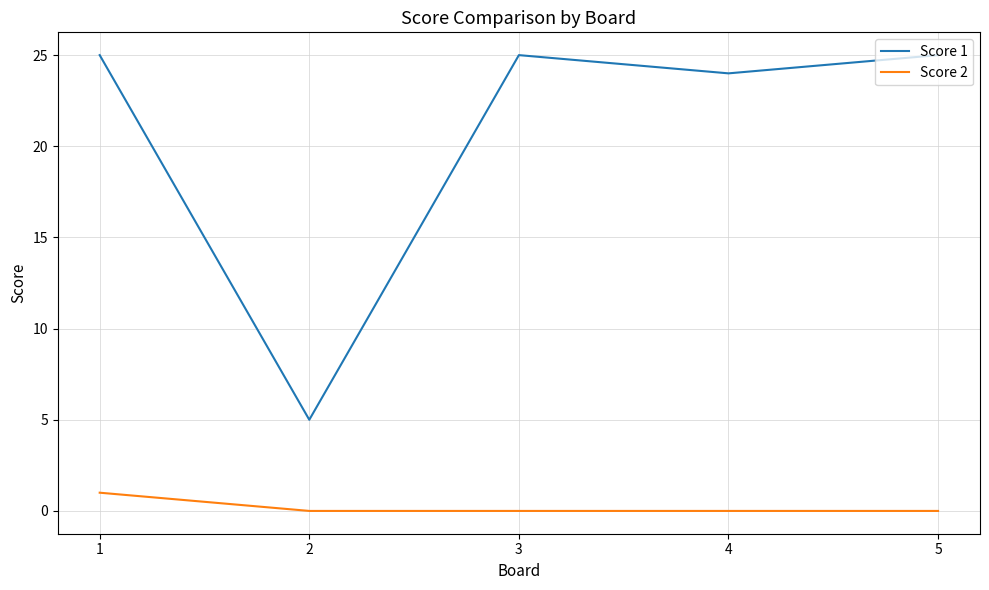

Which category has the highest value in the Score 2 series?

1